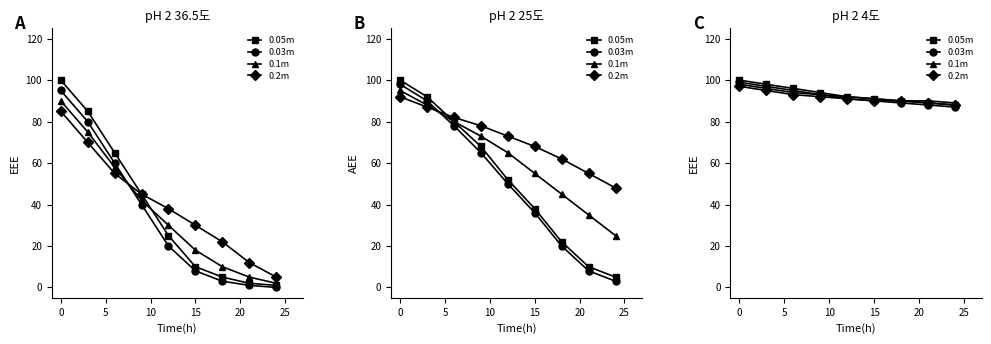

Does the chart have visible grid lines?

No